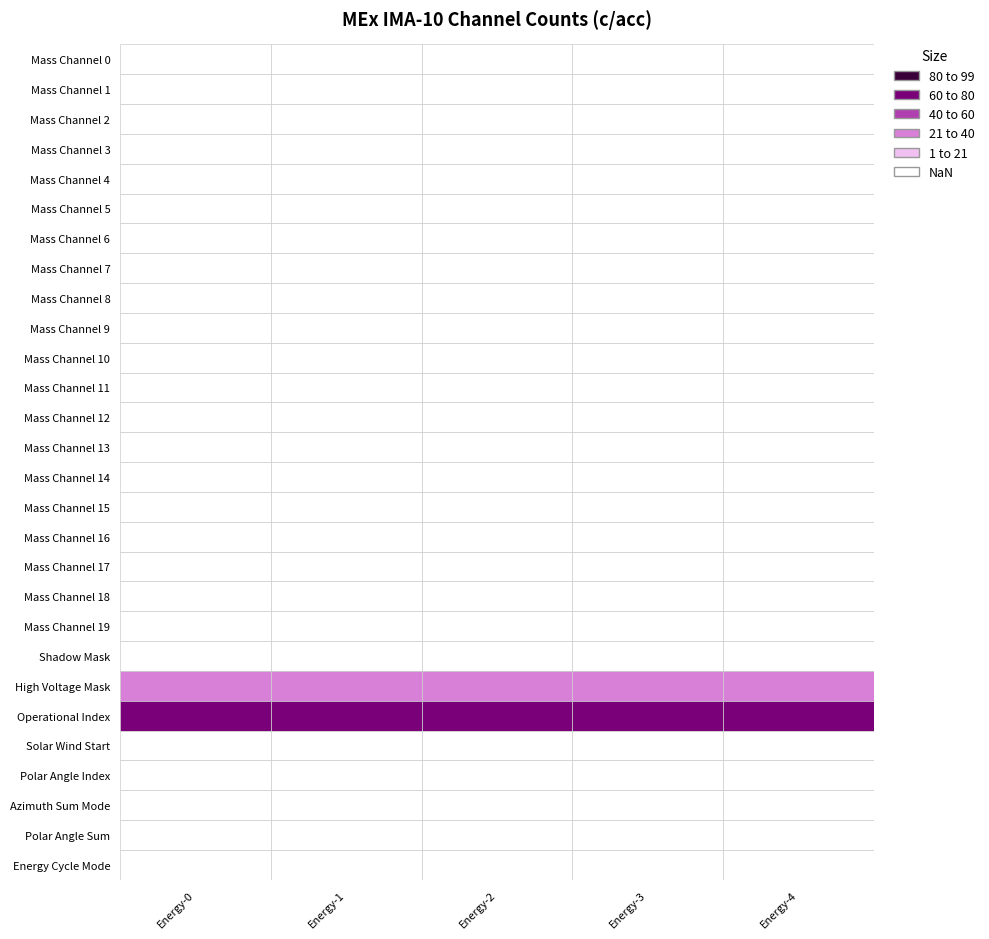

At how many categories does at least one series exceed 2?

5